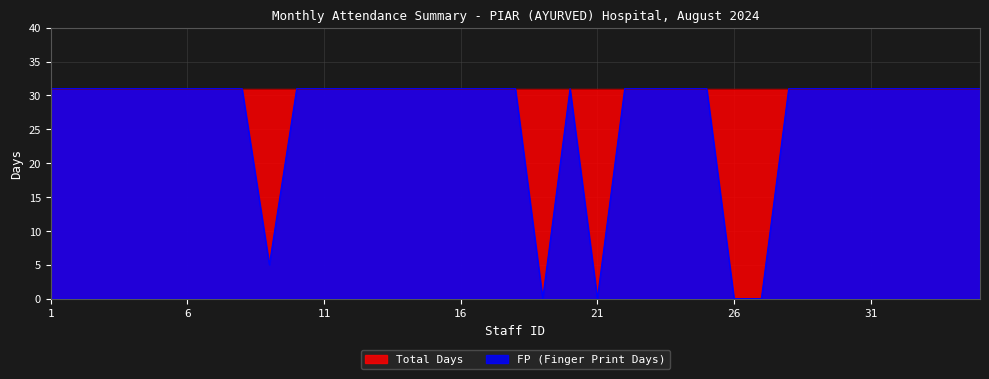

Rank the categories by value from lowest to highest.

19, 21, 26, 27, 9, 1, 2, 3, 4, 5, 6, 7, 8, 10, 11, 12, 13, 14, 15, 16, 17, 18, 20, 22, 23, 24, 25, 28, 29, 30, 31, 32, 33, 34, 35